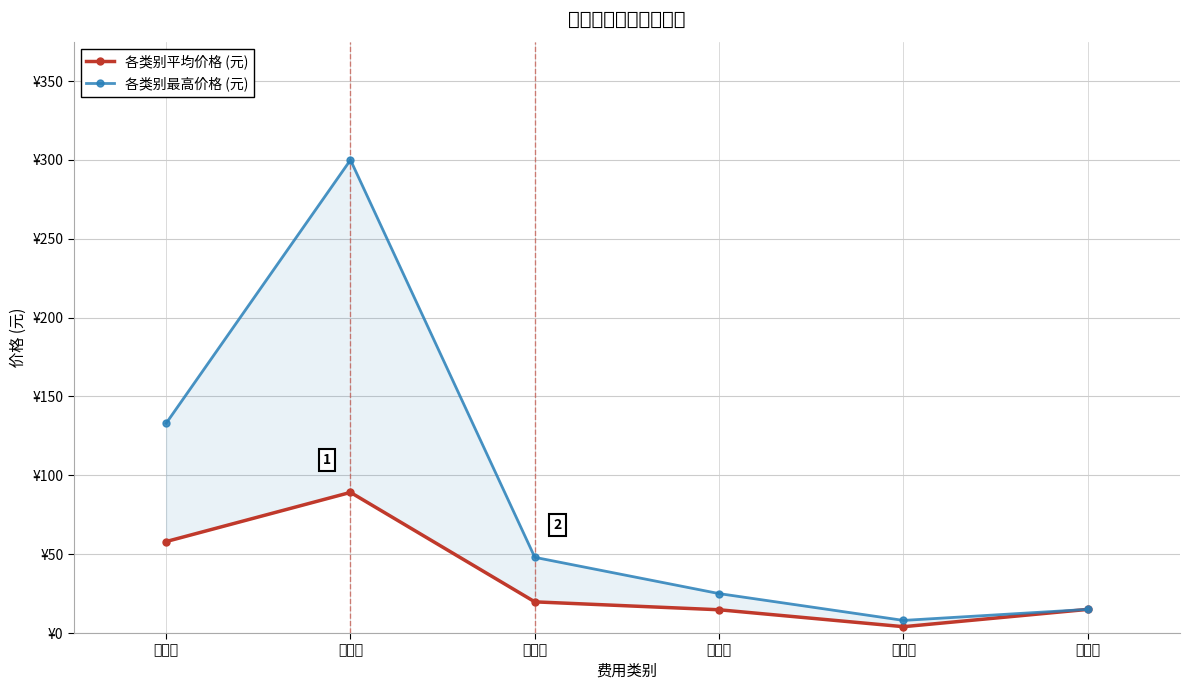

How many categories are shown in the chart?

6